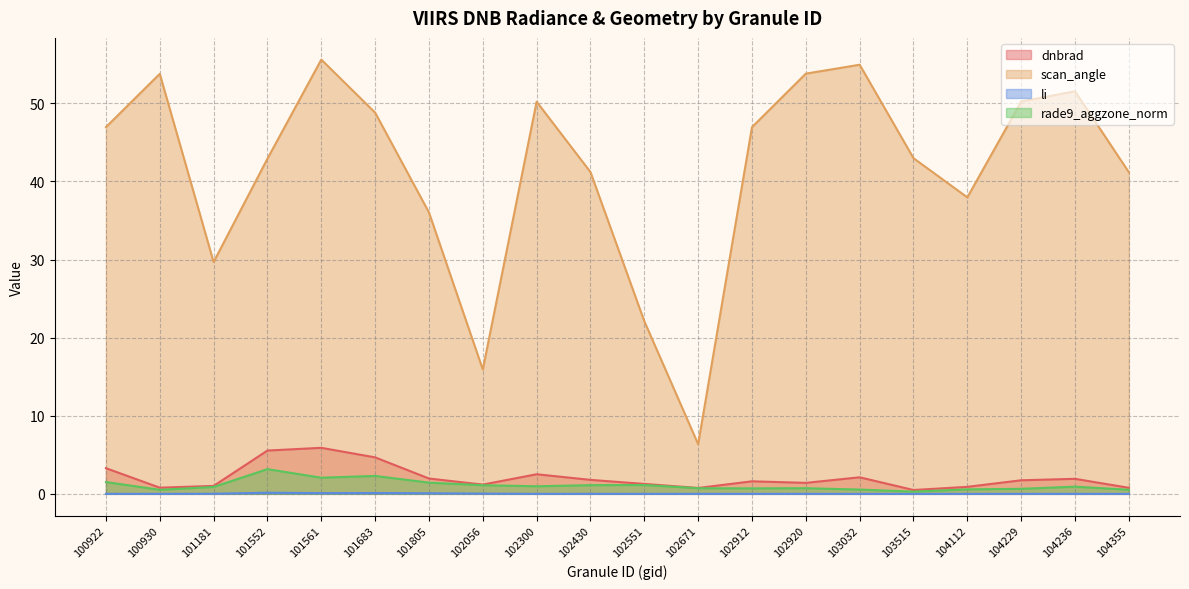

Which series has the largest total across all categories?

scan_angle